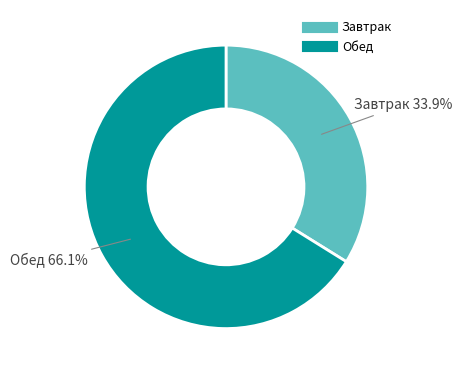

To the nearest percent, what is the combined percentage of Завтрак and Обед?

100%